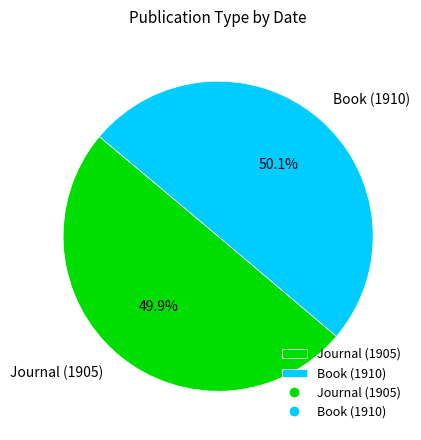

What is the total percentage of Journal (1905) and Book (1910)?

100.0%